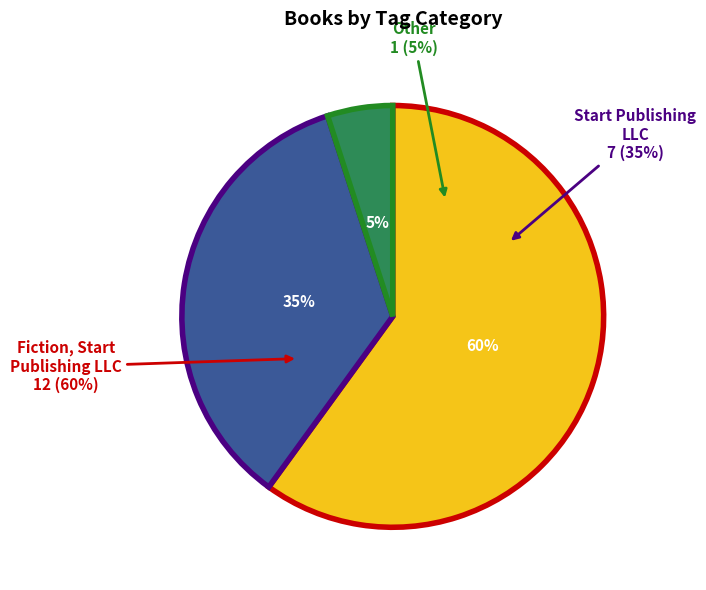

Does Fiction, Start Publishing LLC account for over 50% of the chart?

Yes